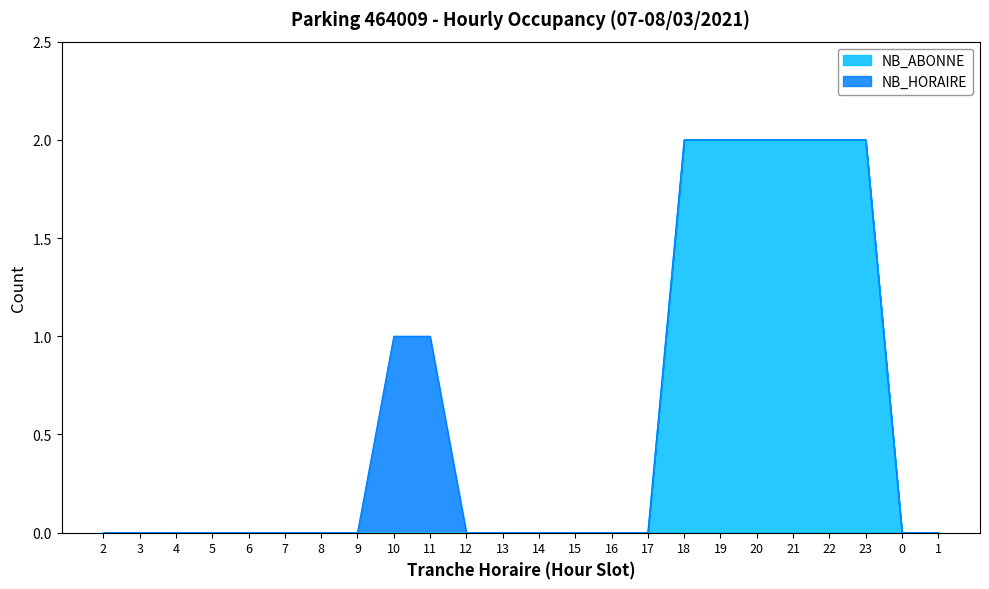

Does the chart display data point markers on the line(s)?

No